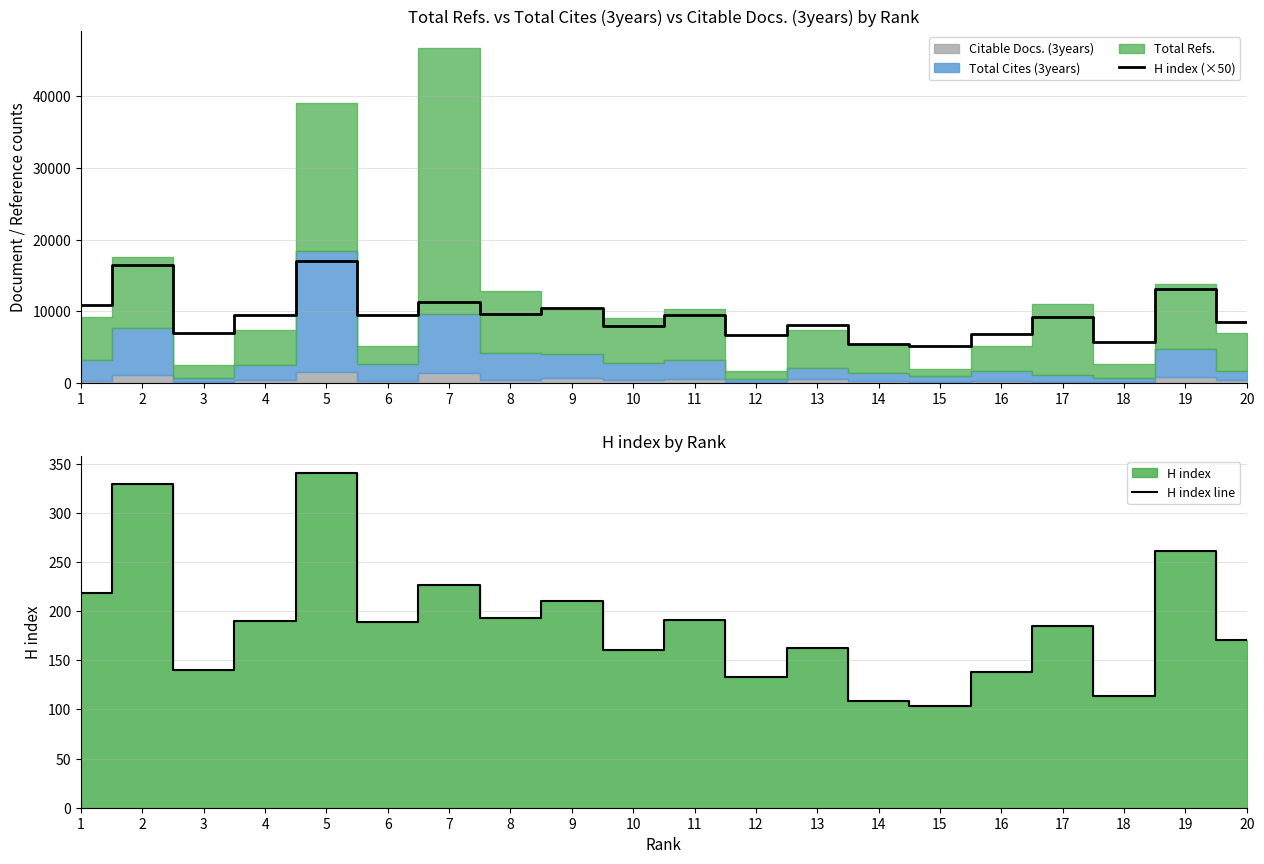

At how many categories does at least one series exceed 13618?

2